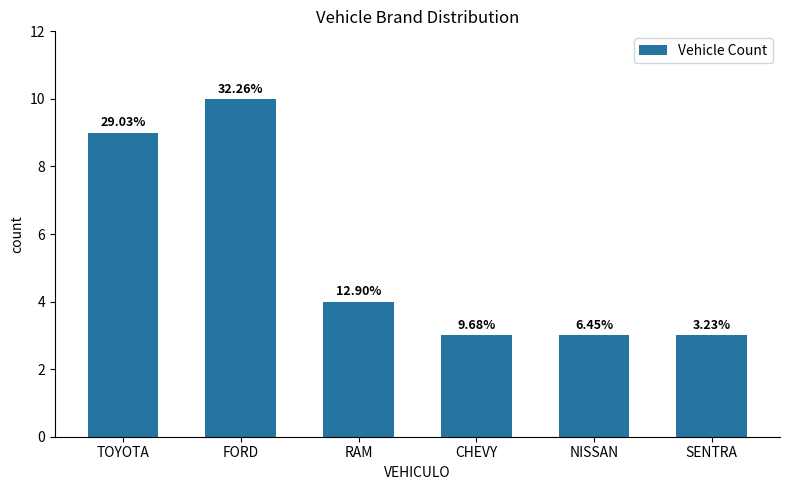

Are the bars horizontal?

No